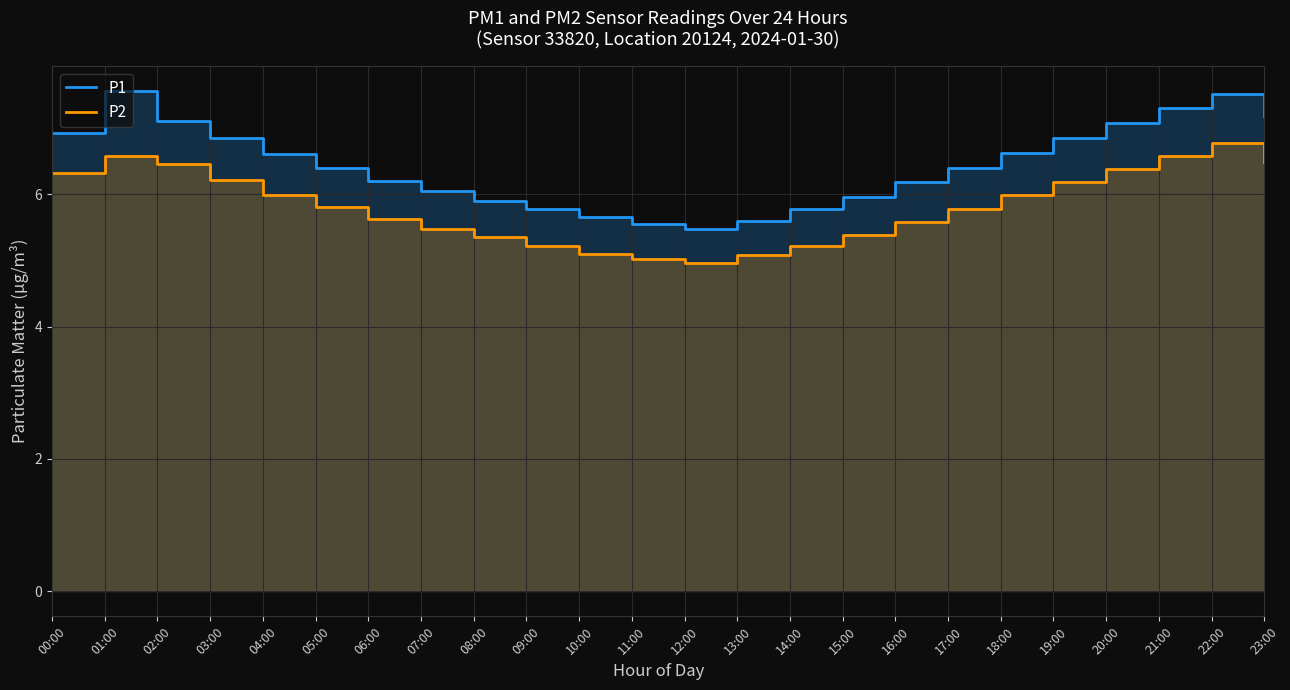

What is the label of the 17th point from the right?

07:00